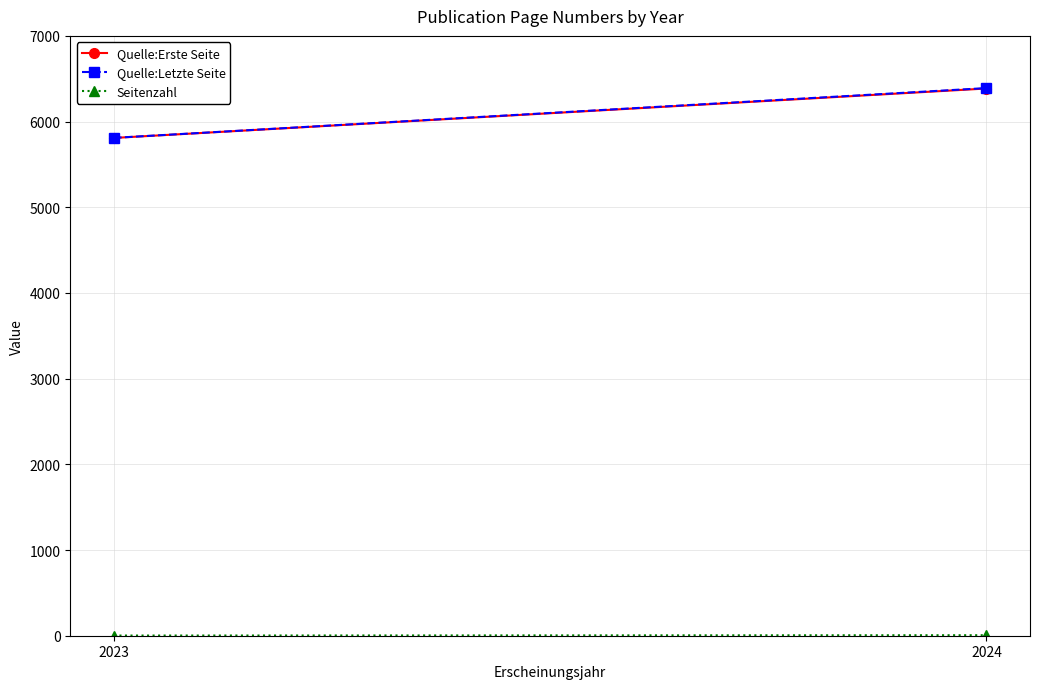

Count the number of categories in the chart.

2